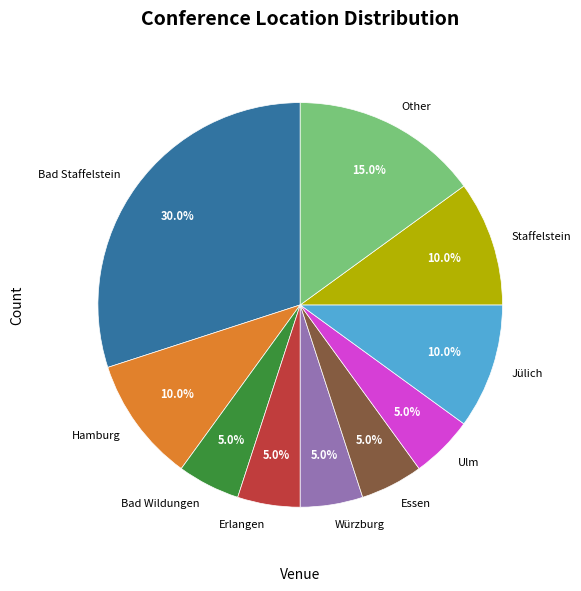

Is there a majority slice in this chart?

No